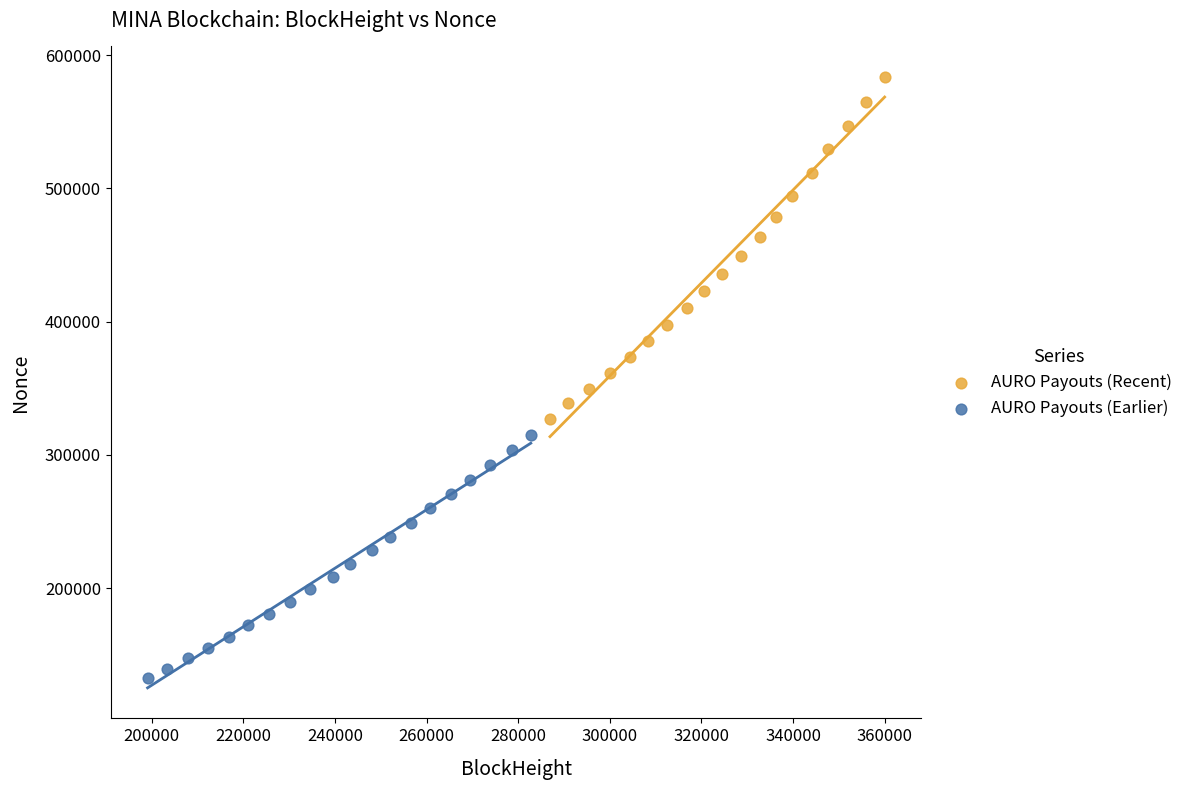

What are all the series names shown in the legend?

AURO Payouts (Recent), AURO Payouts (Earlier)